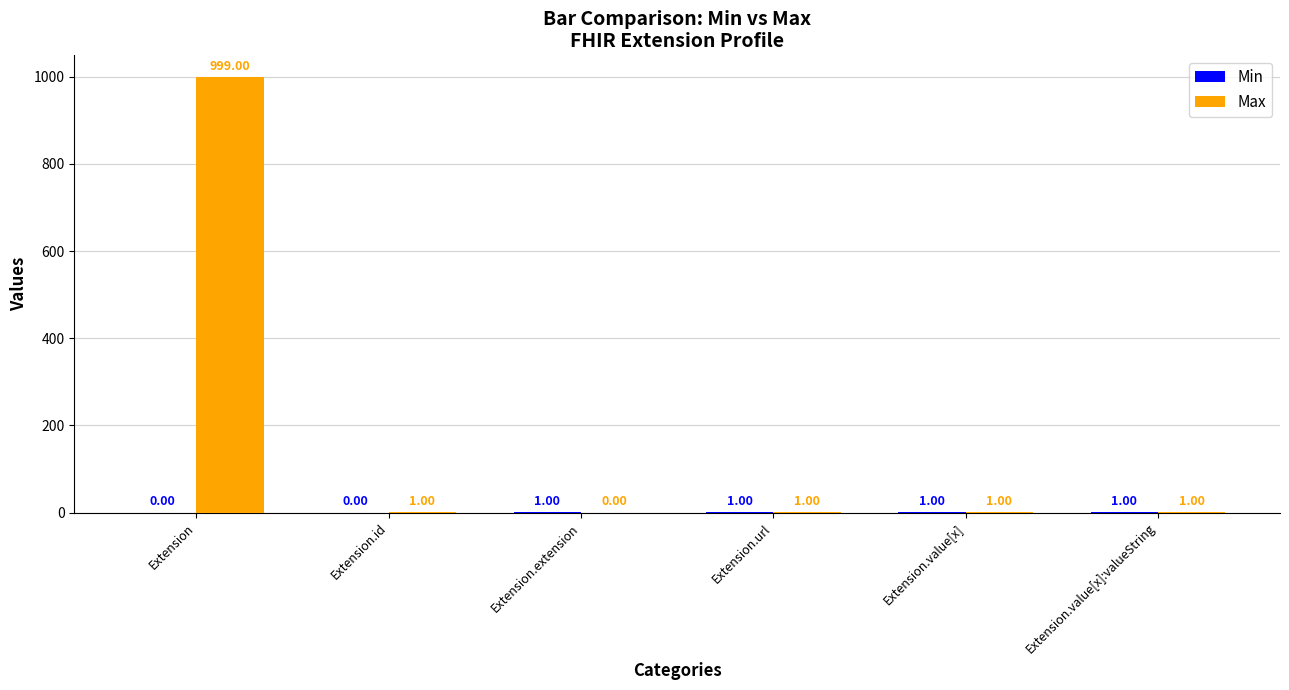

At which category does the chart reach its peak across all series?

Extension